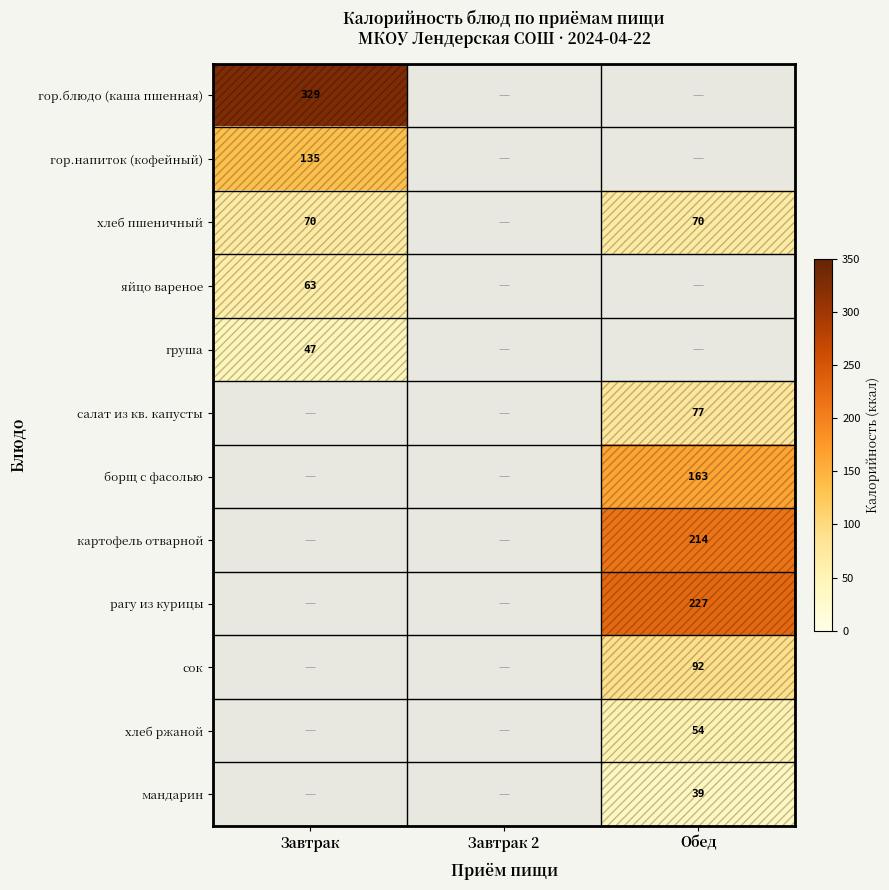

The value of сок at Обед is 138. True or false?

False